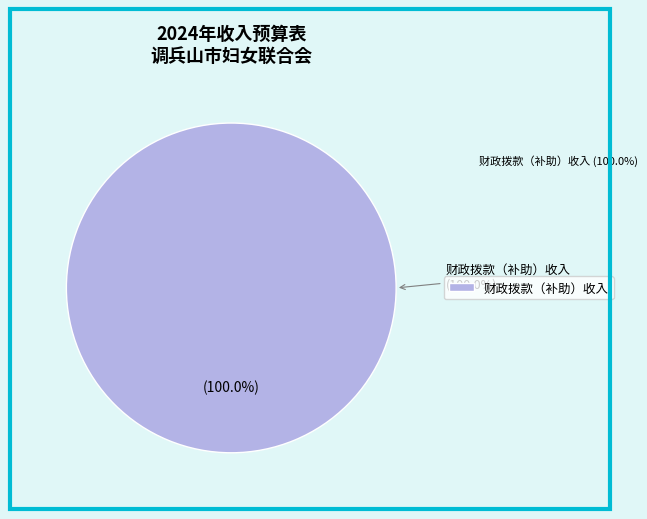

Which category has the biggest portion of the pie?

财政拨款（补助）收入